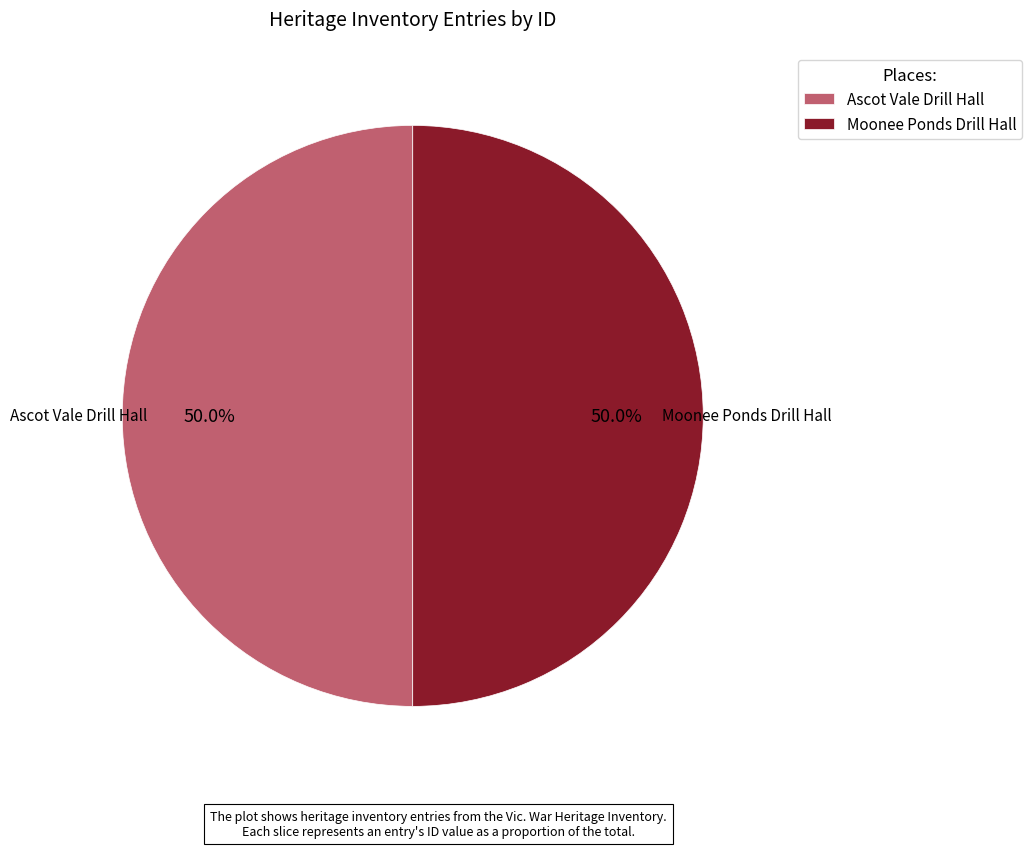

Is the sum of Ascot Vale Drill Hall and Moonee Ponds Drill Hall greater than half?

Yes